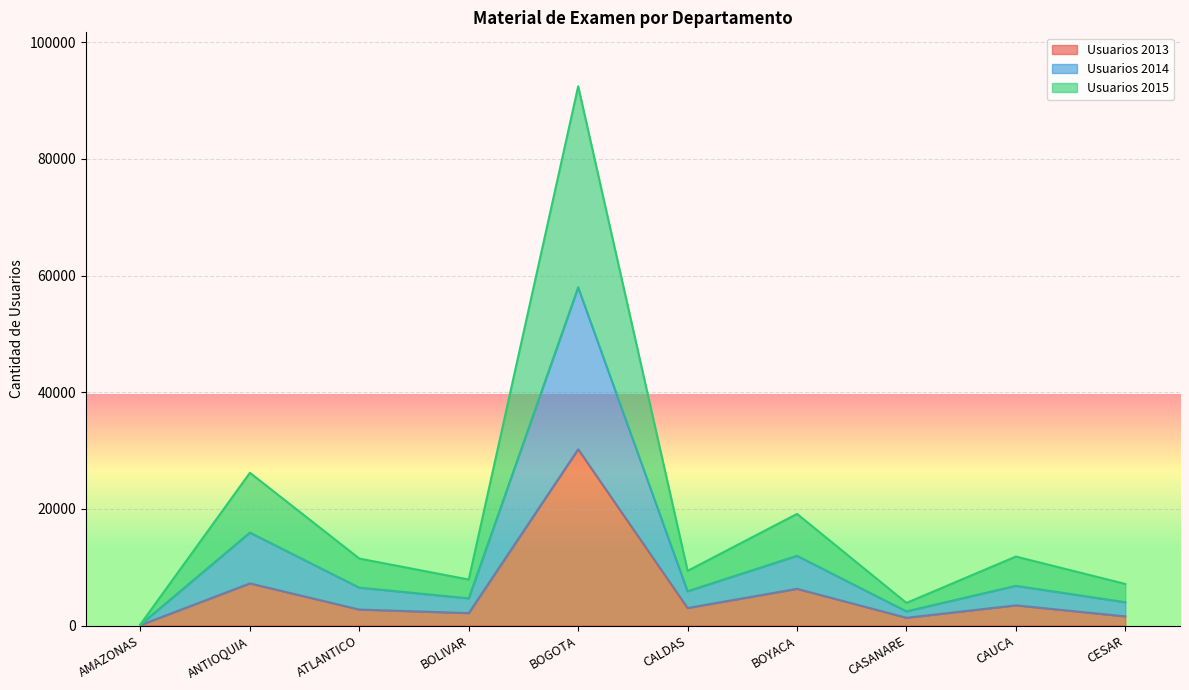

At which label does Sitios 2014 reach its peak?

BOGOTA